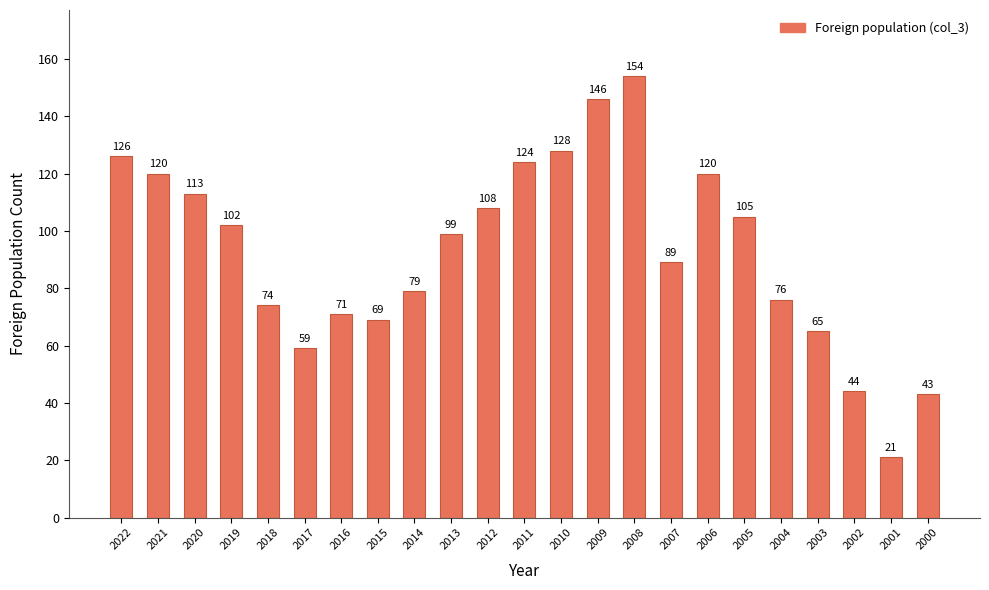

Which label corresponds to the largest value in the chart?

2008